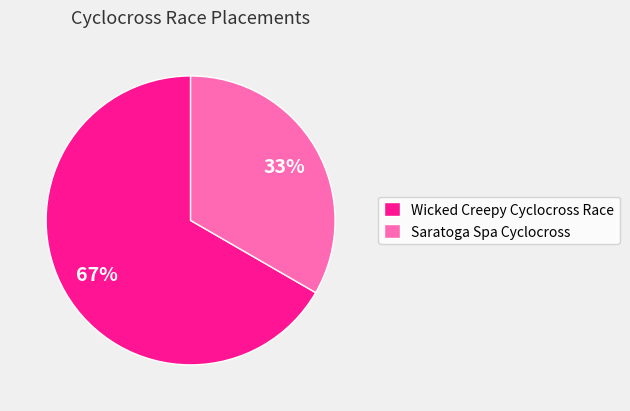

Approximately how many times larger is the value at Wicked Creepy Cyclocross Race compared to Saratoga Spa Cyclocross?

2.0